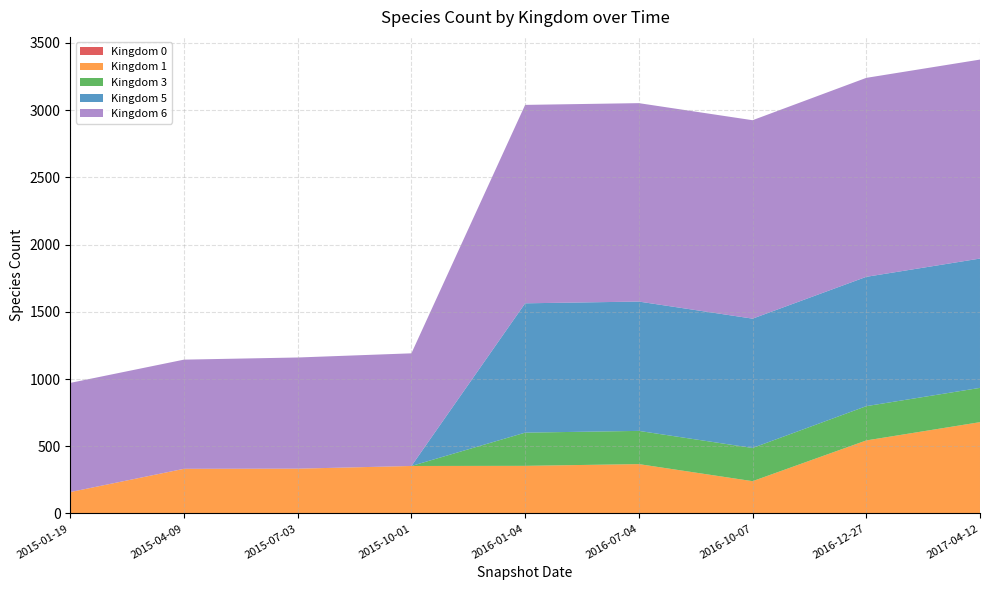

Reading left to right, extract all data points from this chart.

Kingdom 0: 0	0	1	1	1	1	1	1	1
Kingdom 1: 159	332	332	352	353	366	239	542	678
Kingdom 3: 0	0	0	0	247	247	247	255	255
Kingdom 5: 0	0	0	0	962	962	962	962	962
Kingdom 6: 812	812	827	838	1476	1476	1476	1480	1480